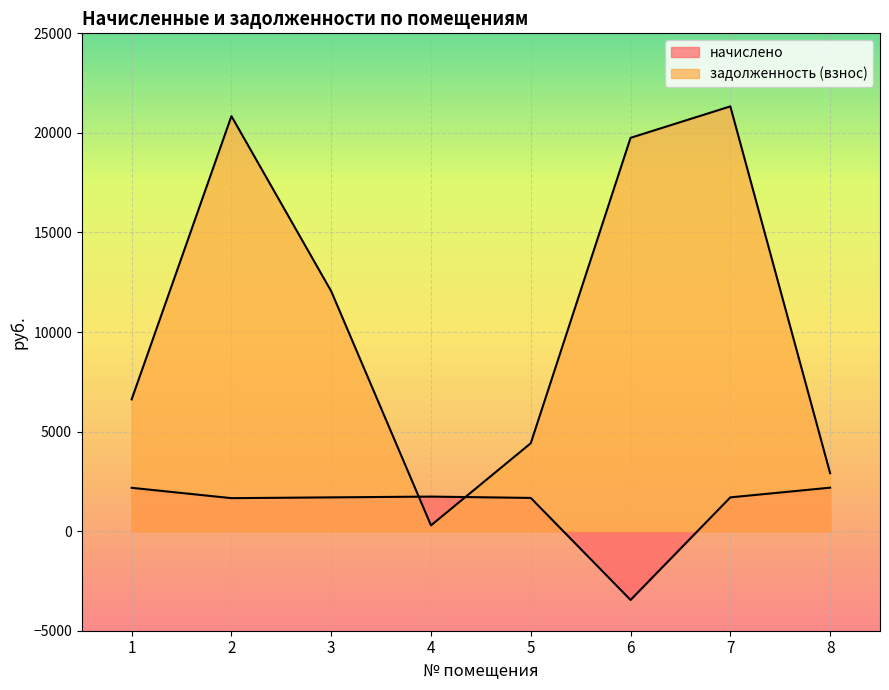

What are all the series names shown in the legend?

начислено, задолженность (взнос)